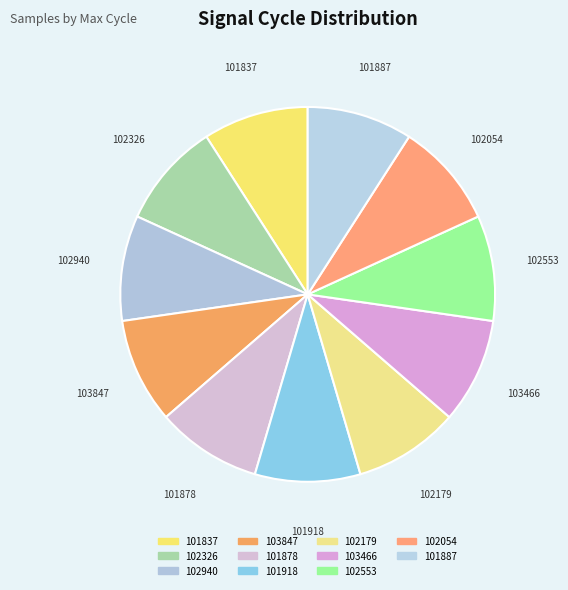

Is there any slice that represents more than half of the pie?

No